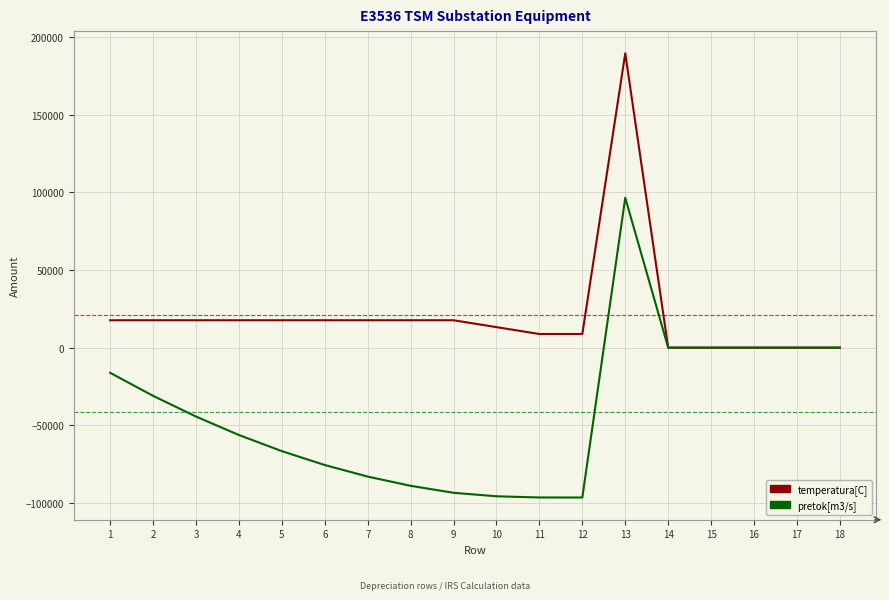

Does the chart have visible grid lines?

Yes